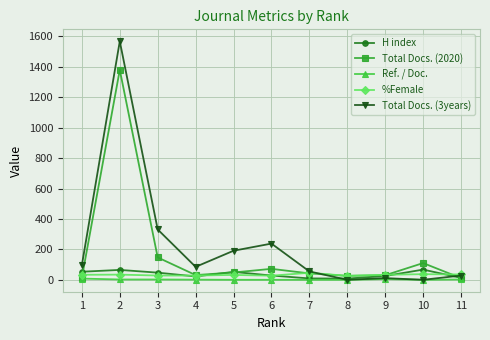

What is the highest value of the %Female series?

46